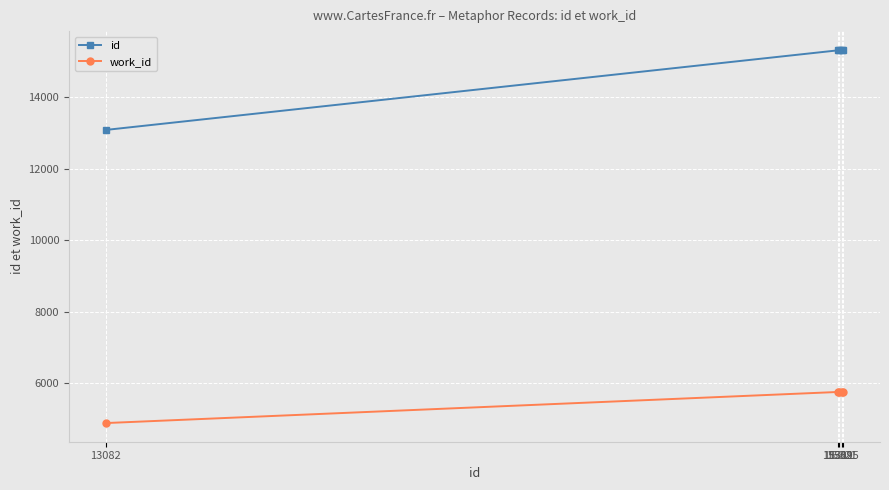

What is the value of the work_id point at the 5th from the left?

5749